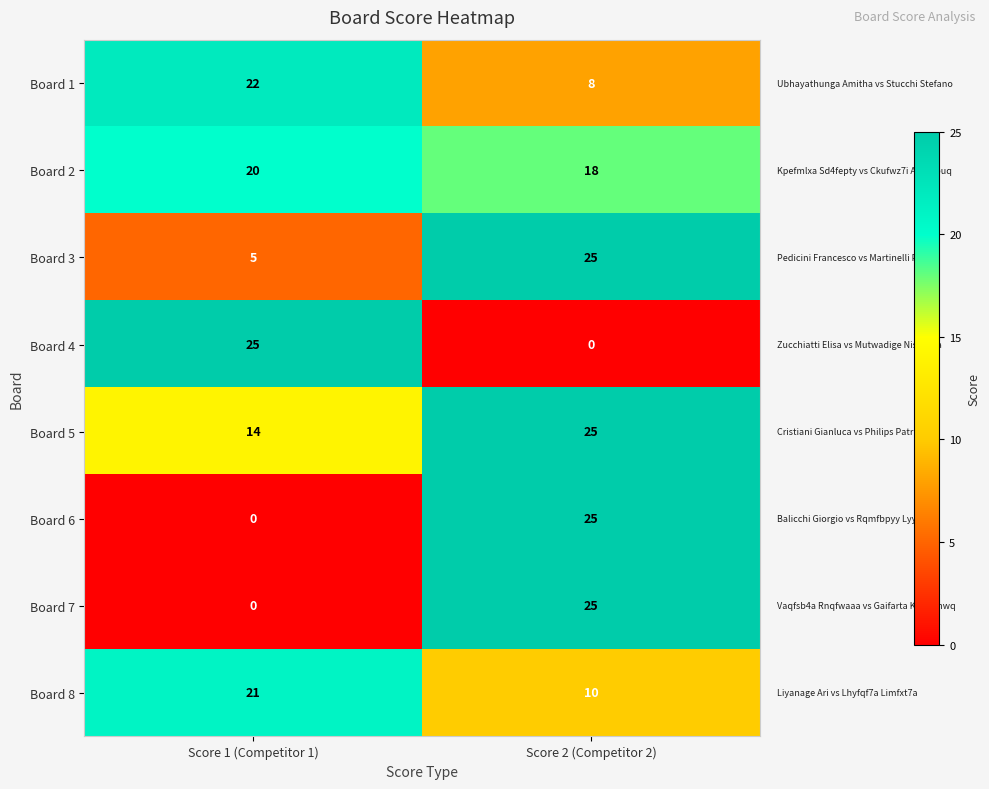

The Board 5 series shows 17 at Score 2 (Competitor 2). True or false?

False